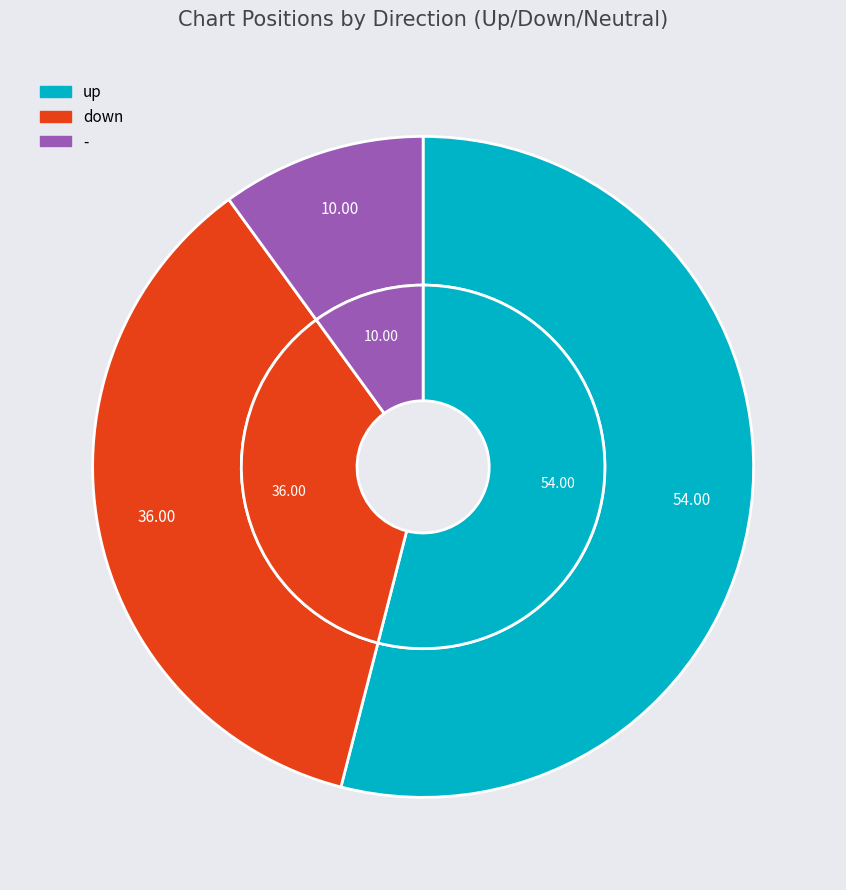

Does up account for over 50% of the chart?

Yes